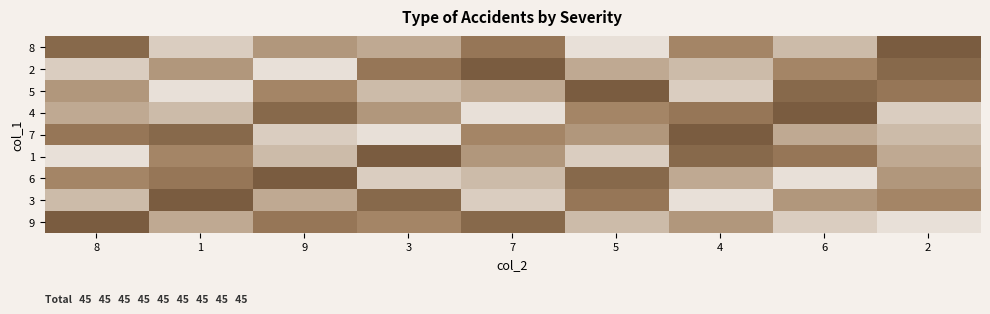

Reading left to right, what are all the values shown in this chart?

8: 8=8	1=2	9=5	3=4	7=7	5=1	4=6	6=3	2=9
2: 8=2	1=5	9=1	3=7	7=9	5=4	4=3	6=6	2=8
5: 8=5	1=1	9=6	3=3	7=4	5=9	4=2	6=8	2=7
4: 8=4	1=3	9=8	3=5	7=1	5=6	4=7	6=9	2=2
7: 8=7	1=8	9=2	3=1	7=6	5=5	4=9	6=4	2=3
1: 8=1	1=6	9=3	3=9	7=5	5=2	4=8	6=7	2=4
6: 8=6	1=7	9=9	3=2	7=3	5=8	4=4	6=1	2=5
3: 8=3	1=9	9=4	3=8	7=2	5=7	4=1	6=5	2=6
9: 8=9	1=4	9=7	3=6	7=8	5=3	4=5	6=2	2=1